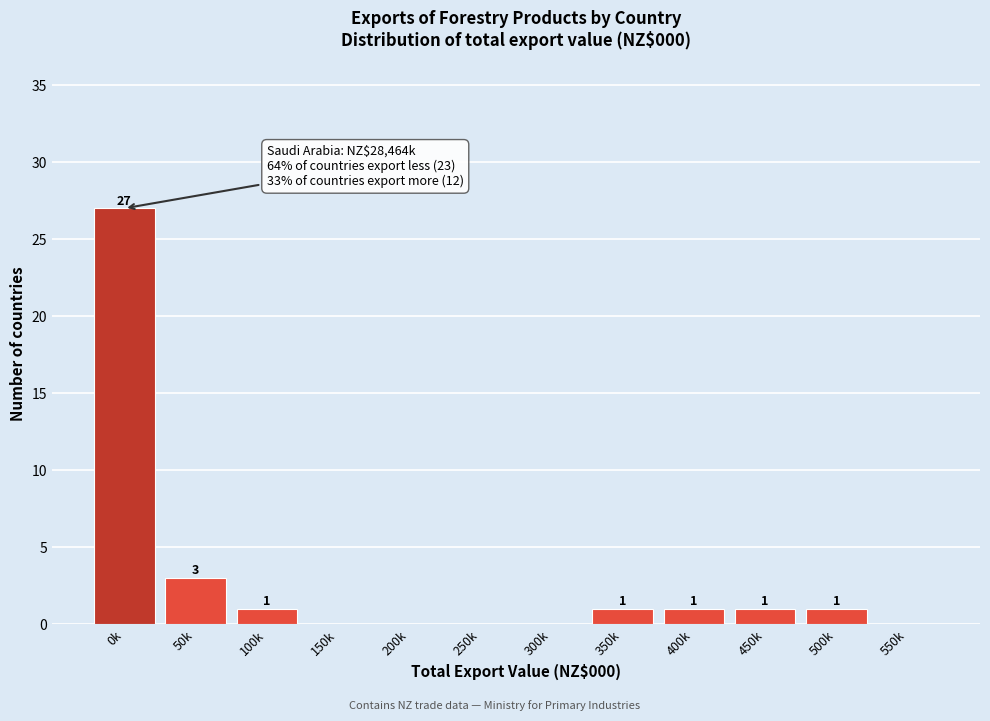

Reading left to right, list all the values displayed in this chart.

0k=27	50k=3	100k=1	150k=0	200k=0	250k=0	300k=0	350k=1	400k=1	450k=1	500k=1	550k=0